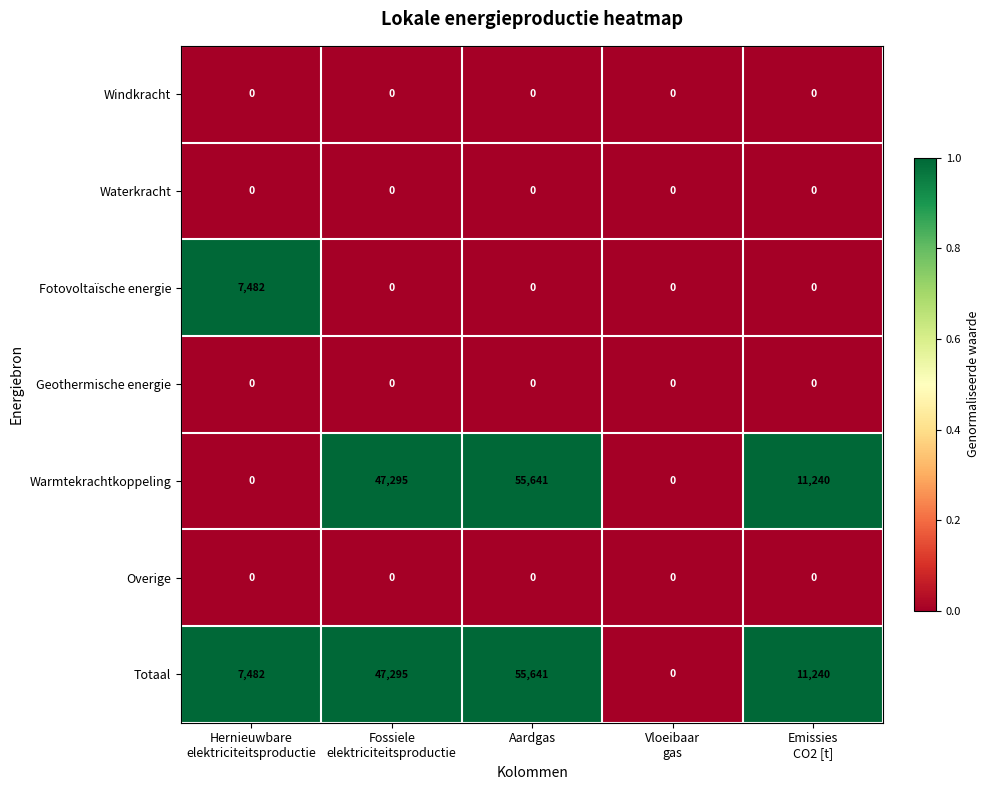

At which category is the sum across all series the highest?

Aardgas